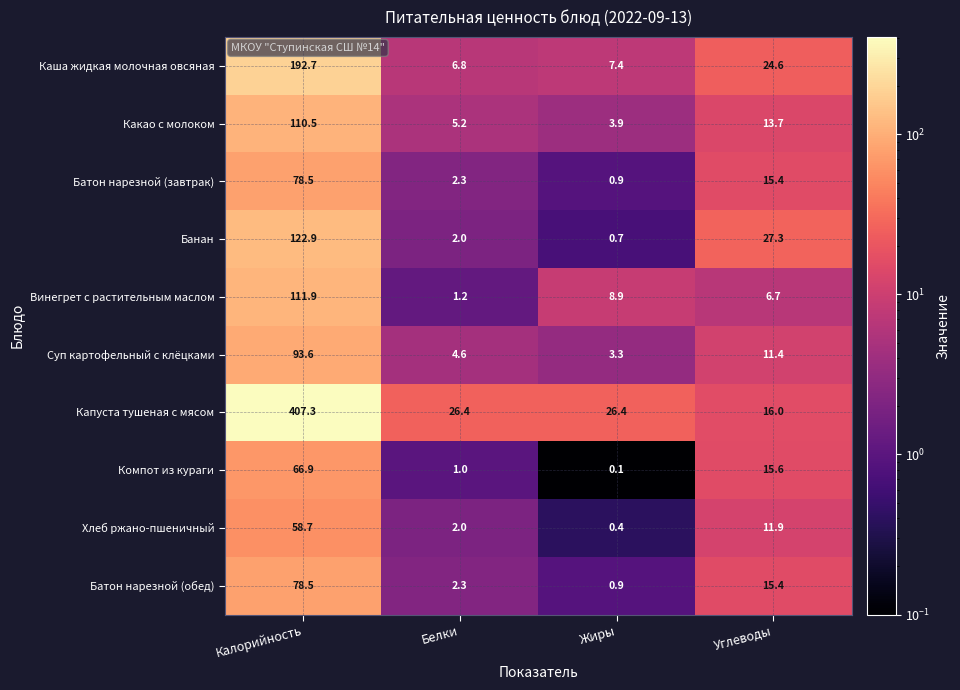

What is the total value across all series at Белки?

53.8